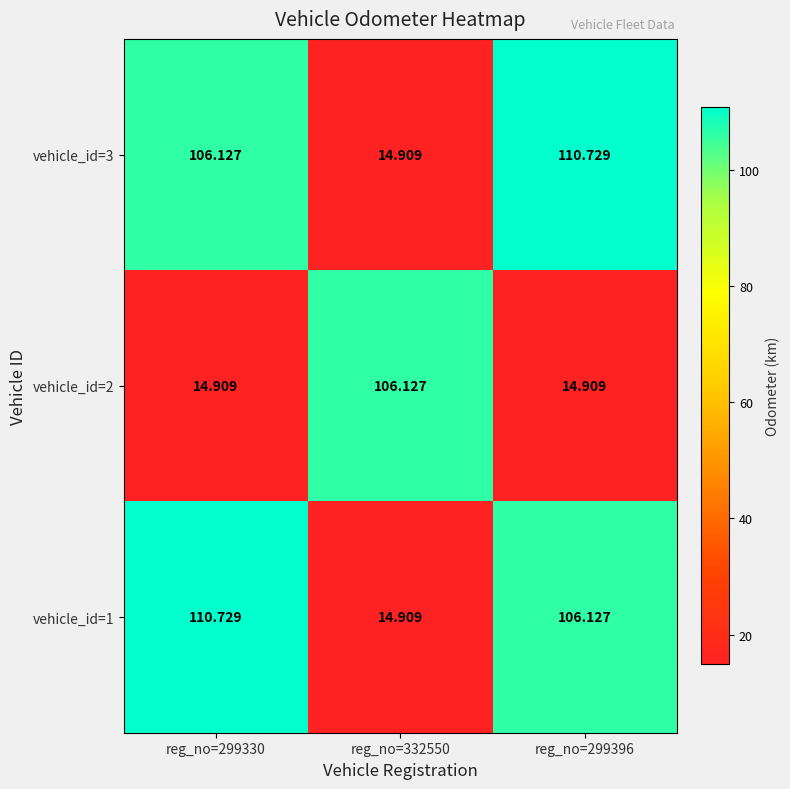

Is the value of vehicle_id=1 at reg_no=332550 greater than the value of vehicle_id=3 at reg_no=299330?

No